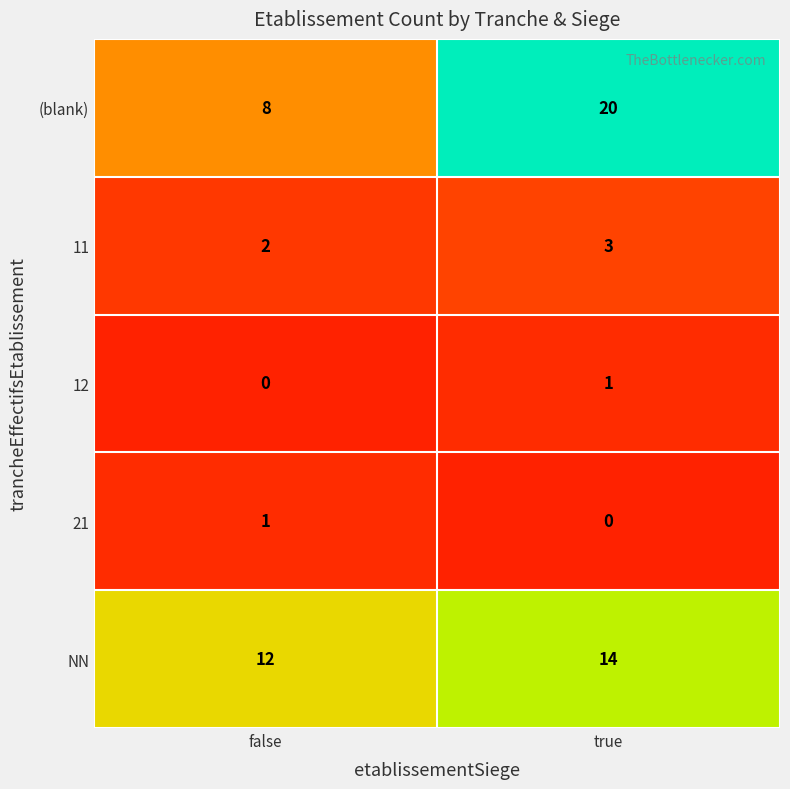

Which category has the lowest value in the (blank) series?

false